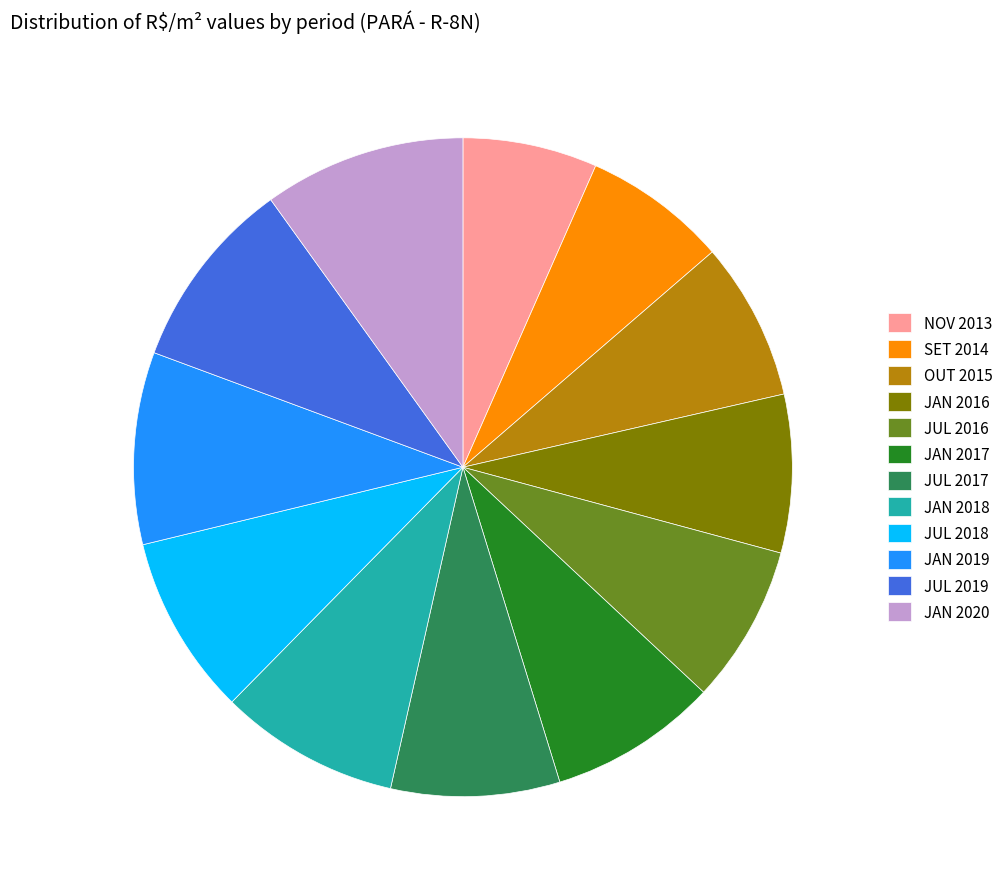

How many segments does this pie chart have?

12